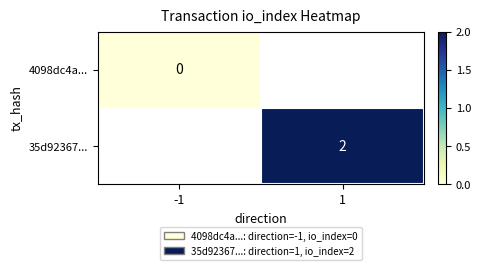

Is it true that 35d92367... equals 1 at 1?

False